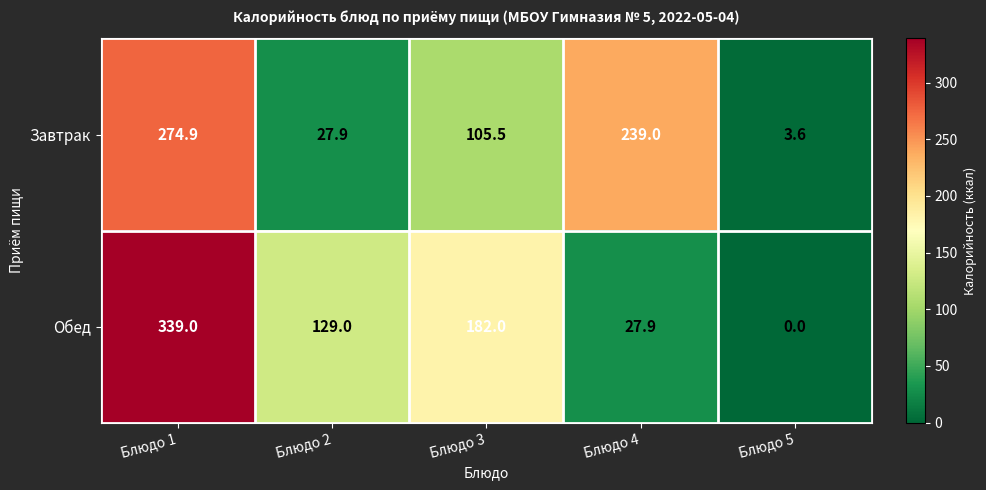

What is the average value of the Завтрак series?

130.2